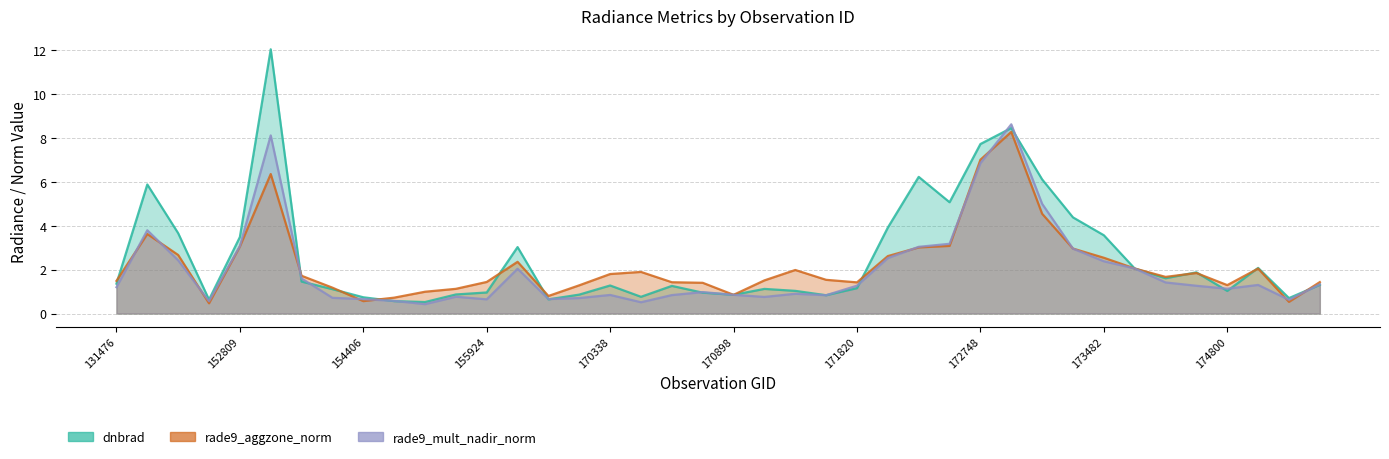

Reading left to right, transcribe all the data shown in this chart.

dnbrad: 1.4	5.9	3.7	0.6	3.5	12.1	1.5	1.1	0.7	0.6	0.5	0.9	1.0	3.0	0.6	0.9	1.3	0.8	1.3	1.0	0.9	1.1	1.0	0.8	1.2	3.9	6.2	5.1	7.7	8.5	6.1	4.4	3.6	2.1	1.6	1.9	1.0	2.1	0.7	1.3
rade9_aggzone_norm: 1.5	3.6	2.7	0.5	3.1	6.4	1.7	1.2	0.6	0.7	1.0	1.1	1.4	2.4	0.8	1.3	1.8	1.9	1.4	1.4	0.9	1.5	2.0	1.5	1.4	2.6	3.0	3.1	7.0	8.3	4.5	3.0	2.5	2.1	1.7	1.8	1.3	2.1	0.5	1.4
rade9_mult_nadir_norm: 1.2	3.8	2.4	0.6	3.1	8.1	1.6	0.7	0.7	0.6	0.4	0.8	0.6	2.0	0.7	0.7	0.8	0.5	0.8	1.0	0.9	0.8	0.9	0.8	1.3	2.5	3.0	3.2	6.9	8.6	5.0	3.0	2.4	2.1	1.4	1.3	1.1	1.3	0.6	1.3